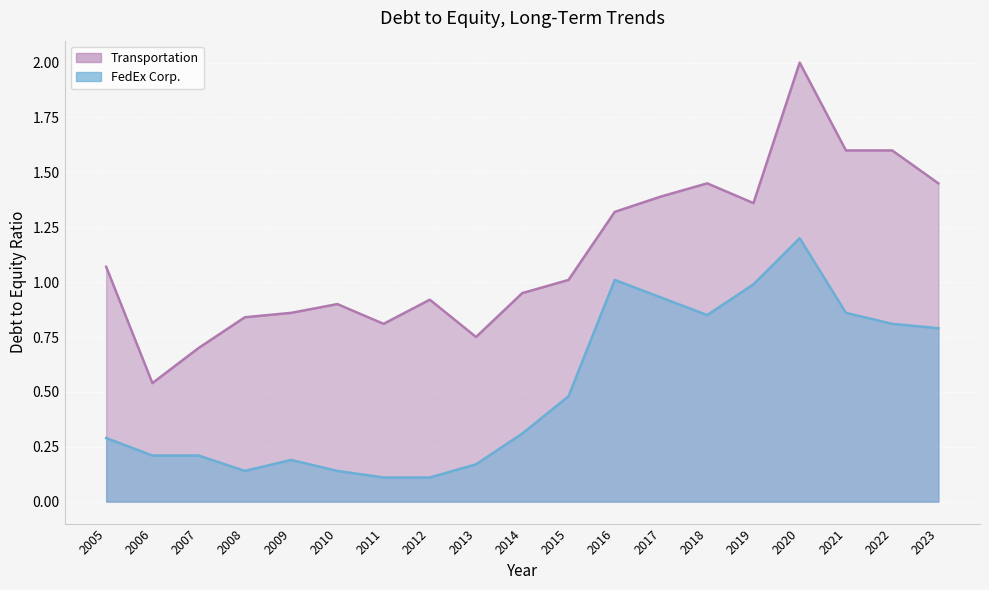

Where is the first local maximum for Transportation?

2010